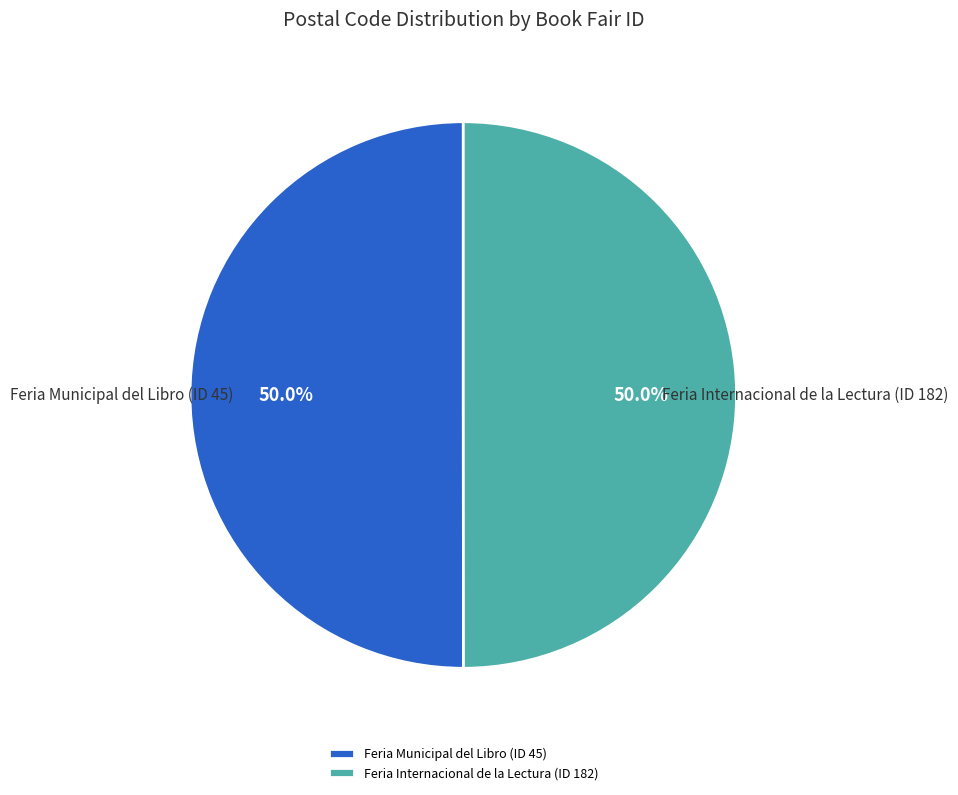

What portion of the pie excludes Feria Internacional de la Lectura (ID 182)?

50.0%